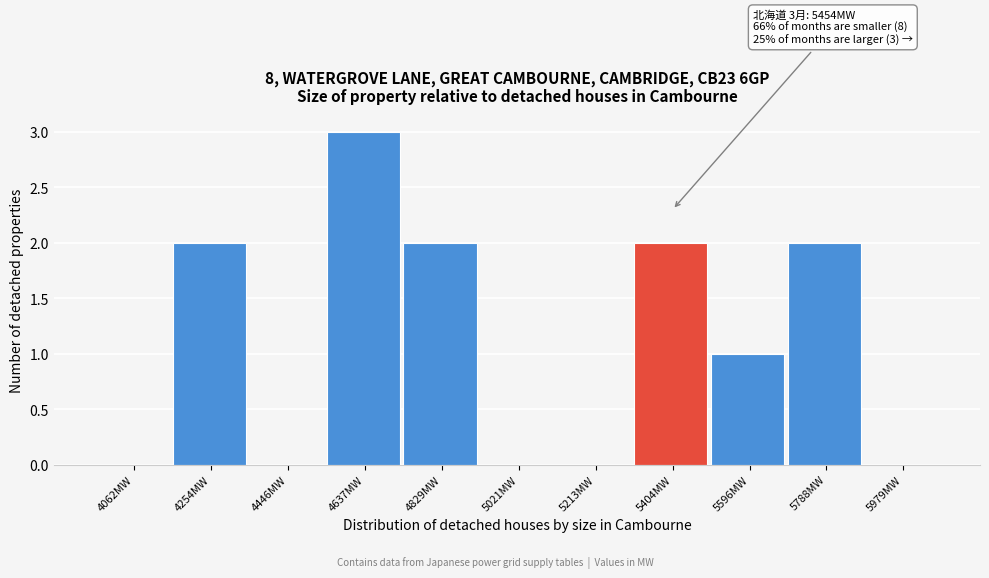

Reading left to right, list all the values displayed in this chart.

4062MW=0	4254MW=2	4446MW=0	4637MW=3	4829MW=2	5021MW=0	5213MW=0	5404MW=2	5596MW=1	5788MW=2	5979MW=0